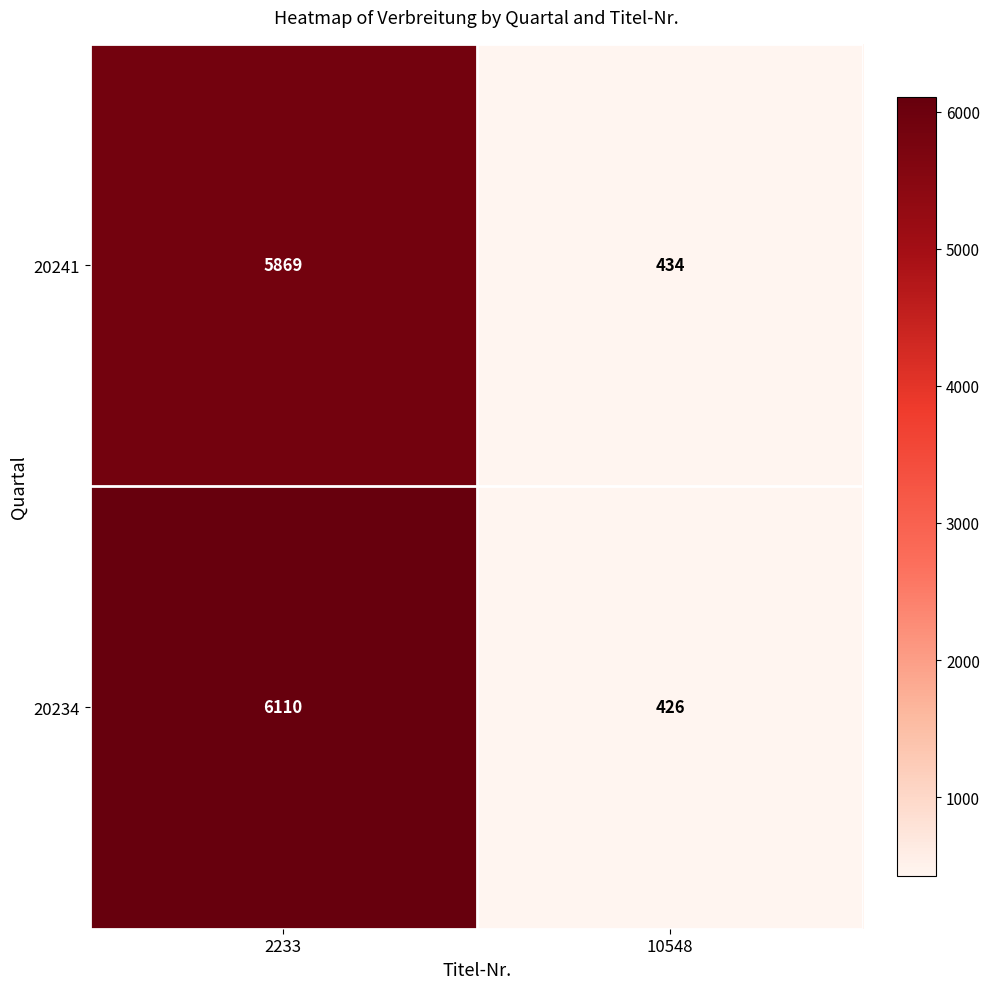

What is the total value across all series at 10548?

860